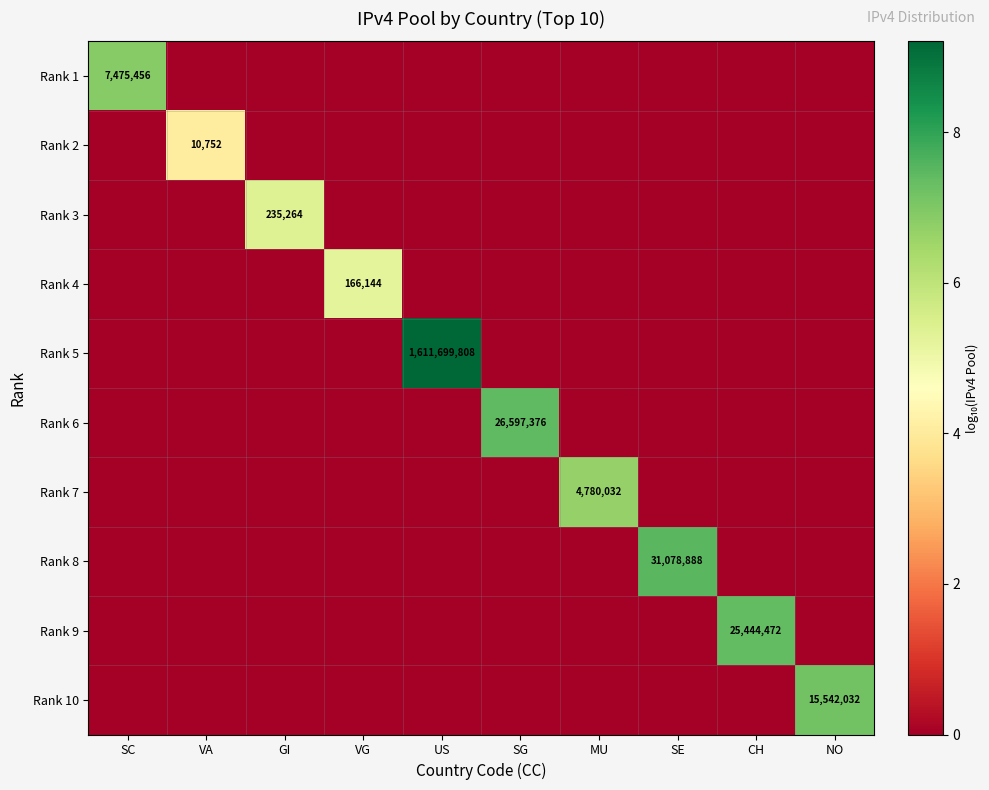

What is the total value across all series at SE?

7.5